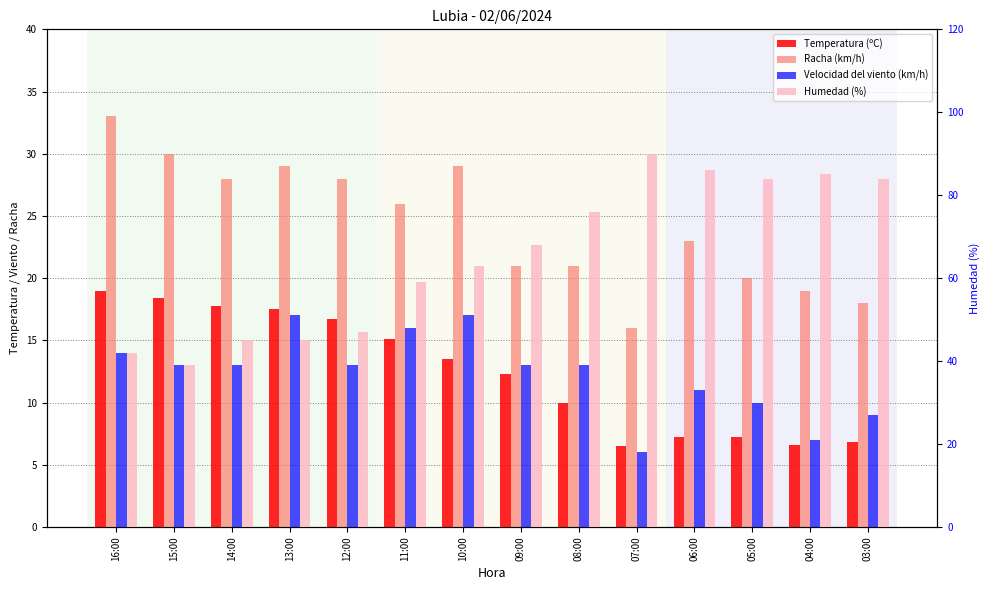

At which label does Temperatura (ºC) first exceed 13?

16:00